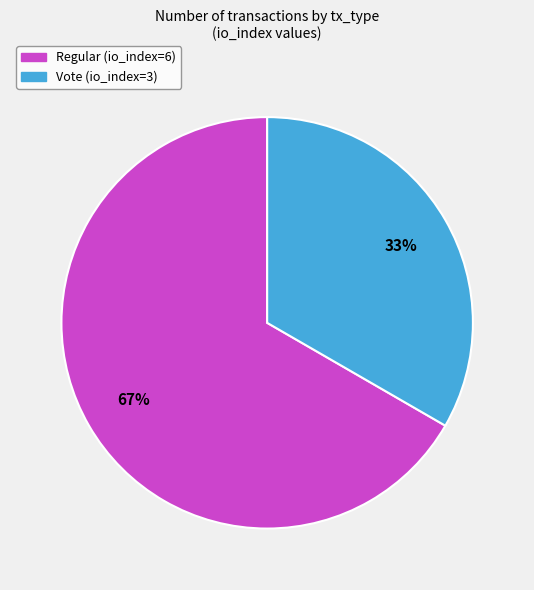

Is there any slice that represents more than half of the pie?

Yes